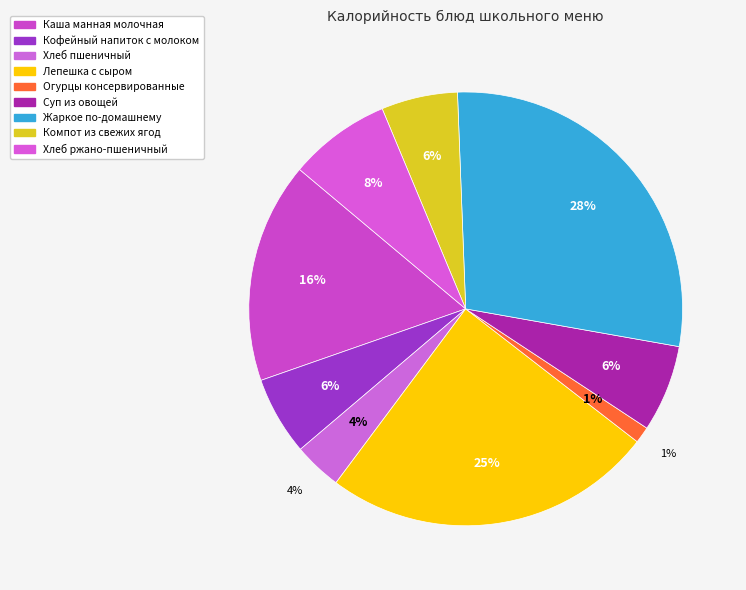

What percentage is the Кофейный напиток с молоком slice, to the nearest percent?

6%